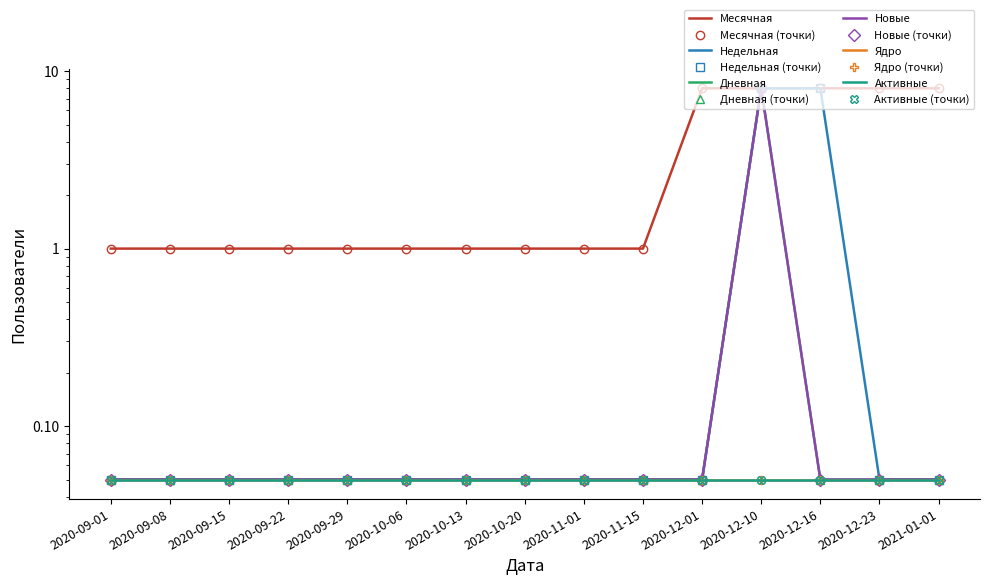

The value of Новые at 2020-12-23 is 0.1. True or false?

True